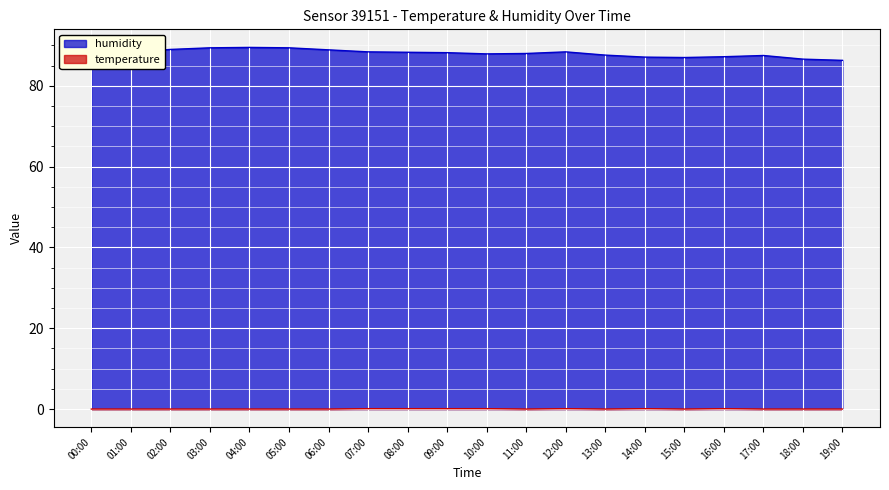

The value of humidity at 03:00 is 89.4. True or false?

True